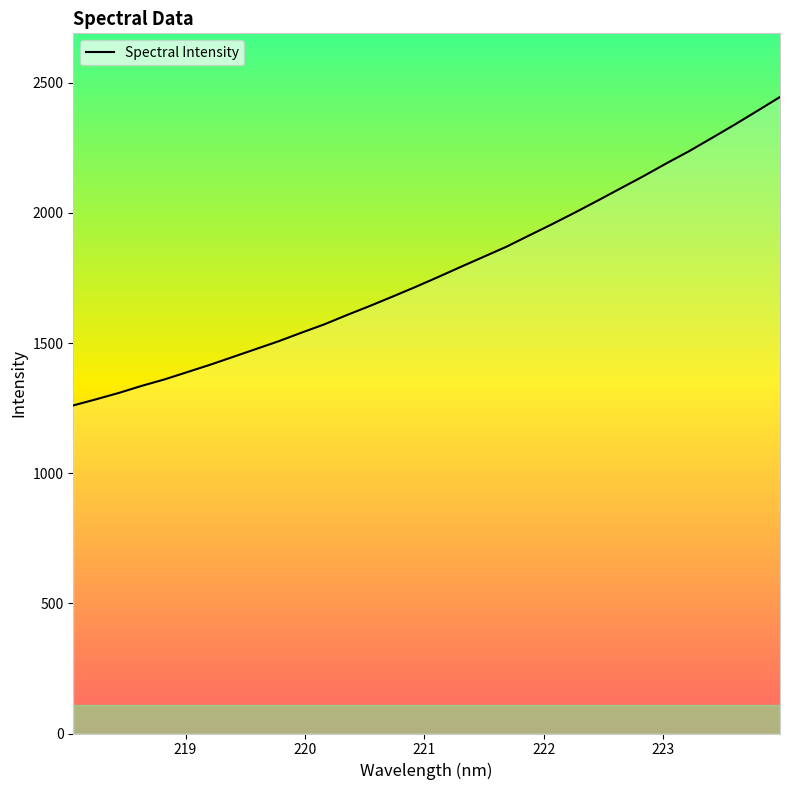

What is the difference between the maximum and minimum values?

1184.8